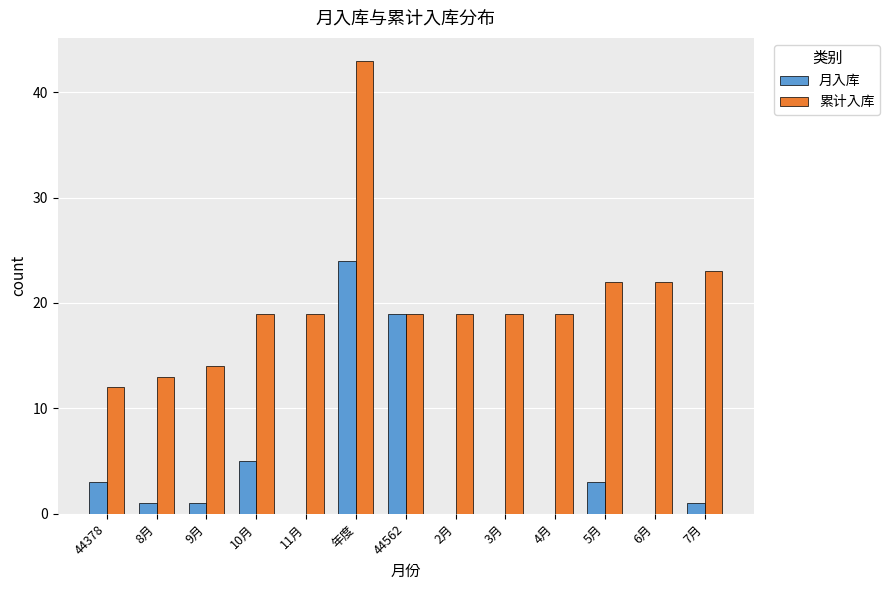

What is the sum of all 月入库 values?

57